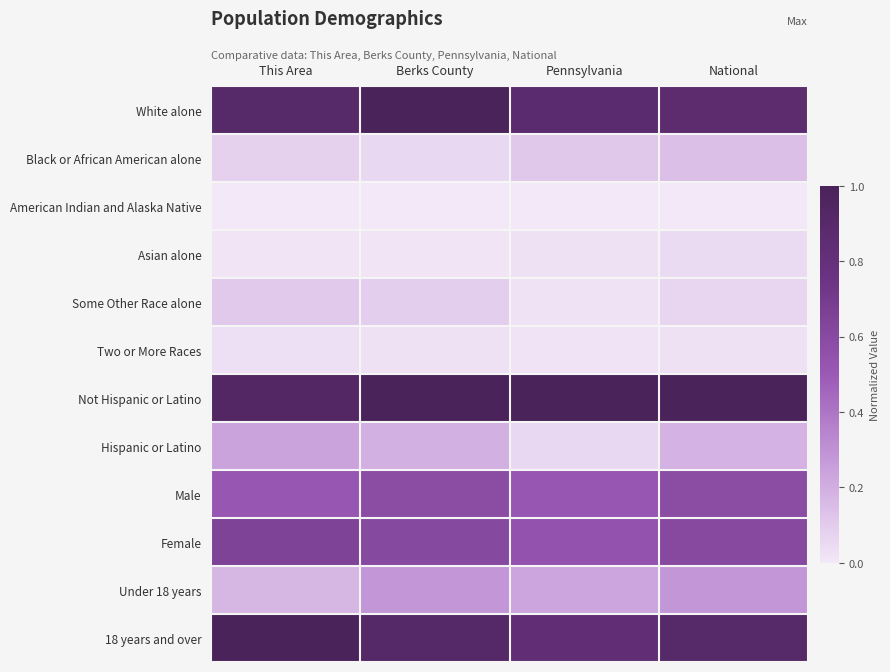

What is the spread (max minus min) of values at National?

1.0